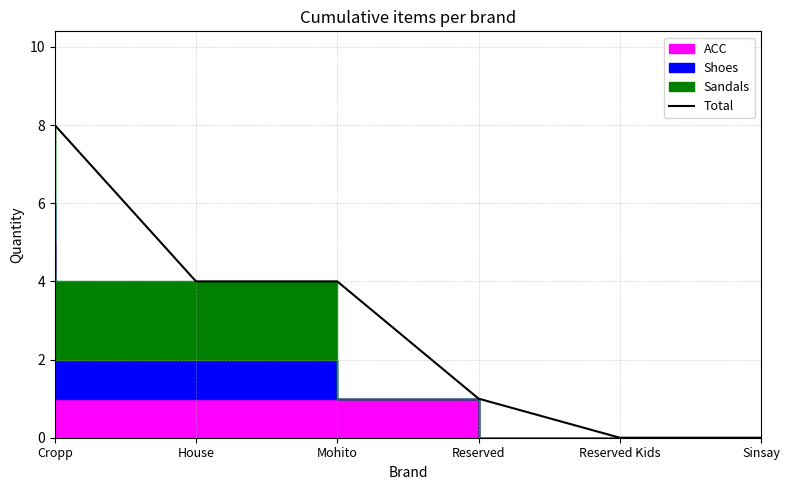

The chart shows a value of 1 at Reserved. True or false?

True